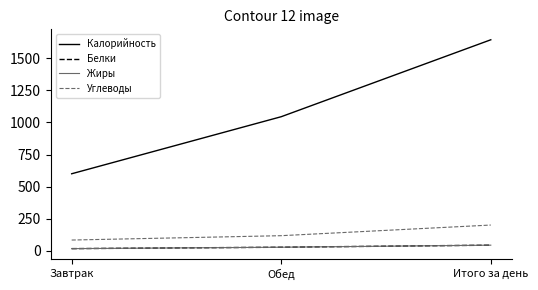

Rank the series at Завтрак from lowest to highest value.

Белки, Жиры, Углеводы, Калорийность